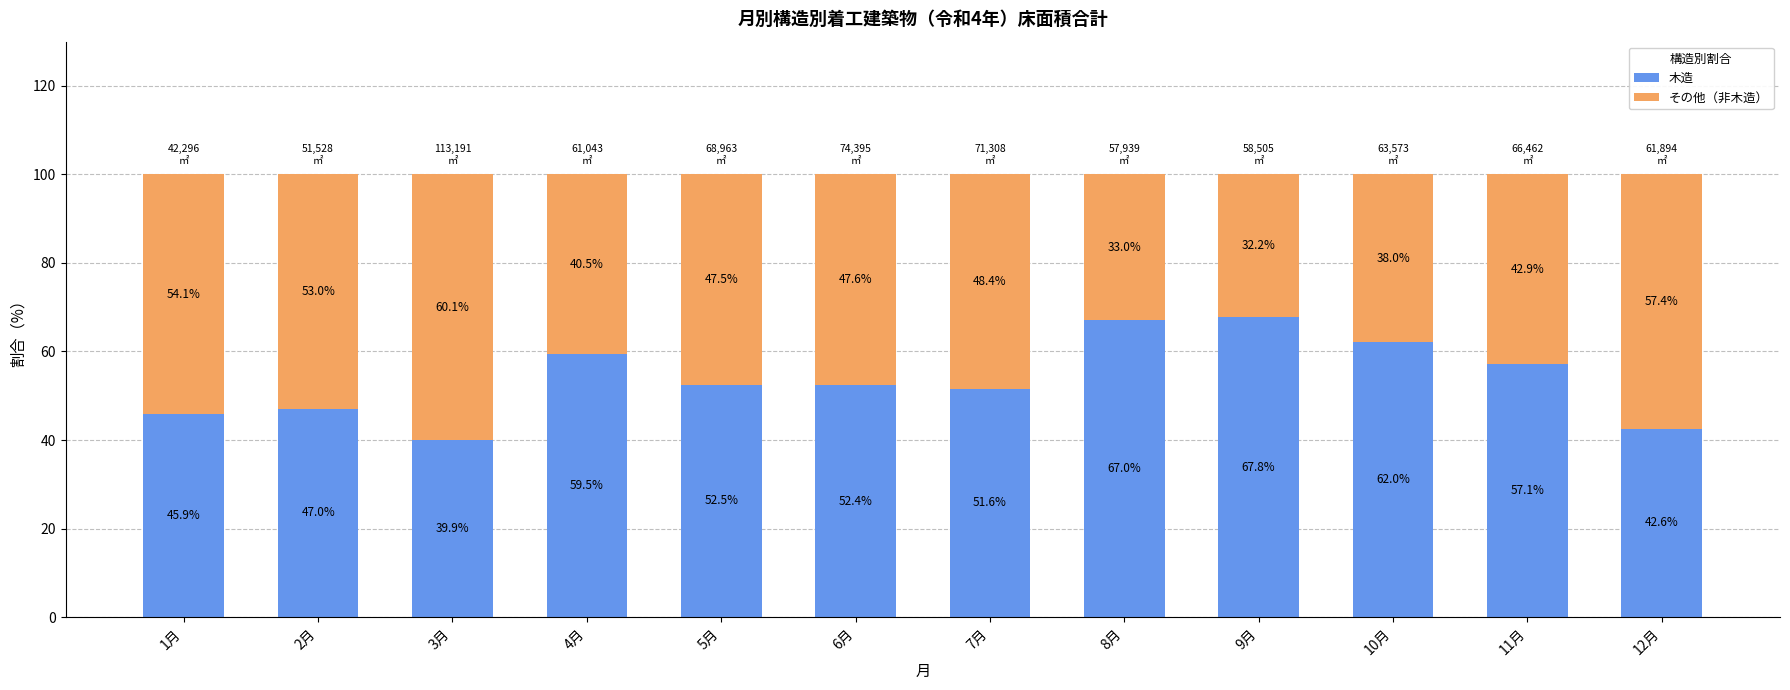

What is the total value across all series at 2月?

100.0